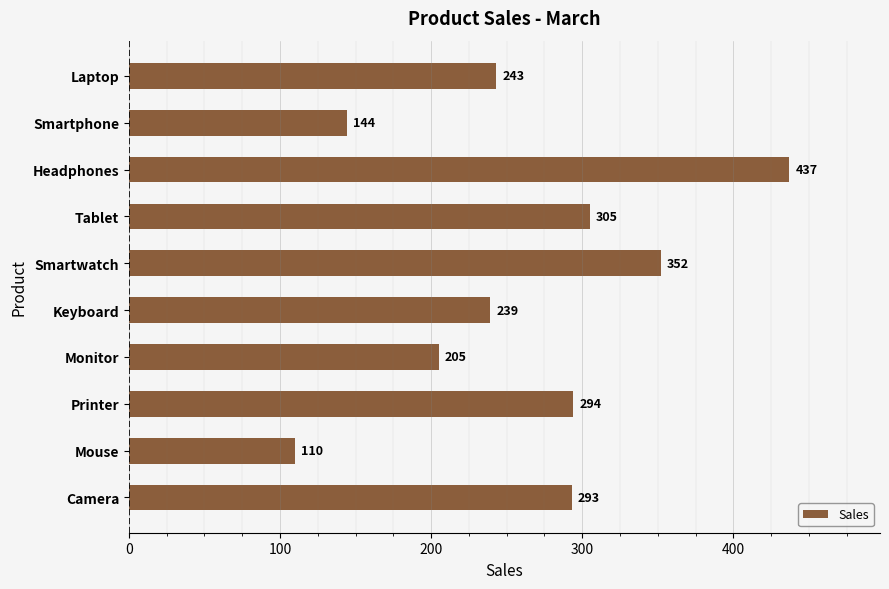

The chart shows a value of 234 at Smartphone. True or false?

False